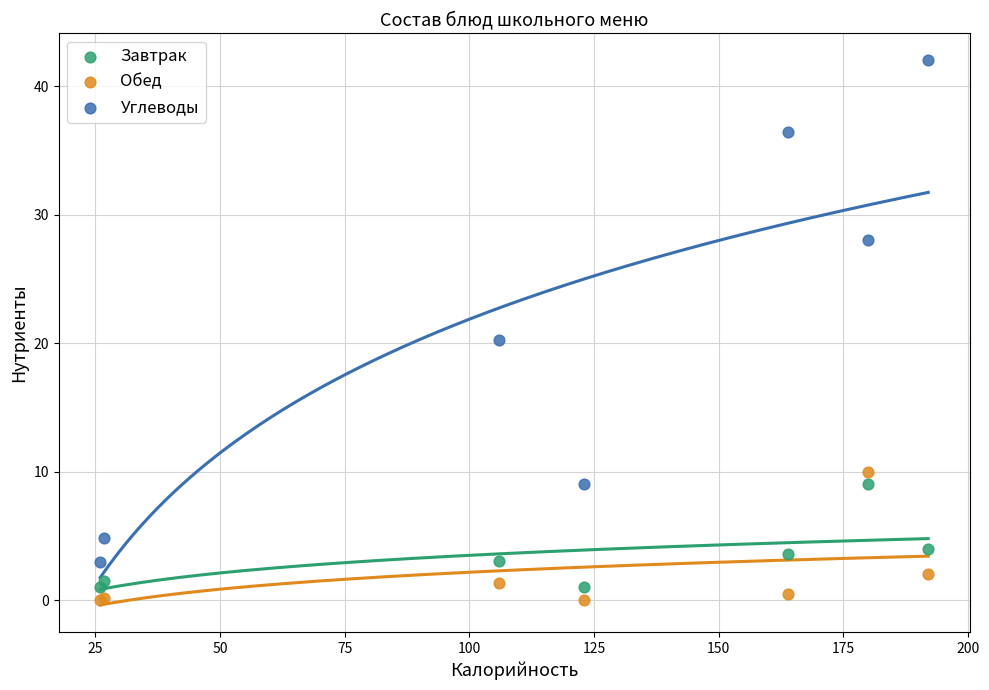

Which series reaches the maximum Y coordinate?

Углеводы